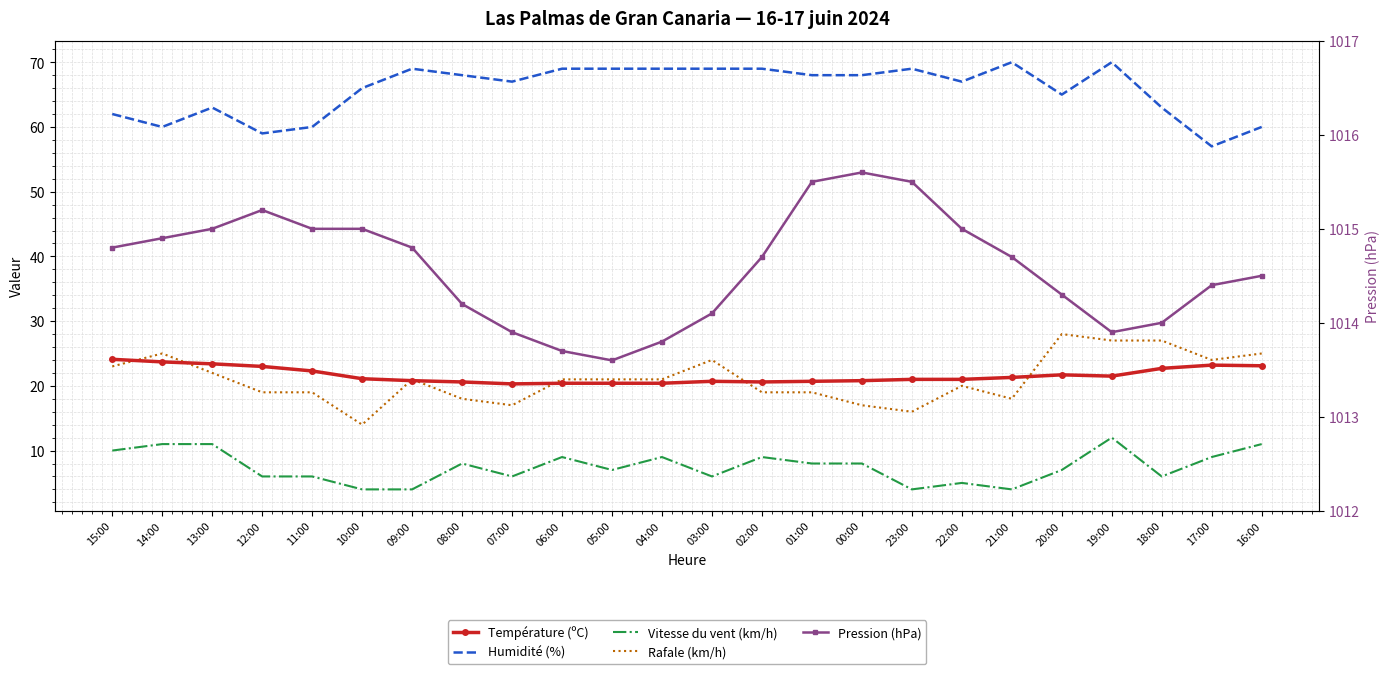

What is the label of the 18th point from the right?

09:00